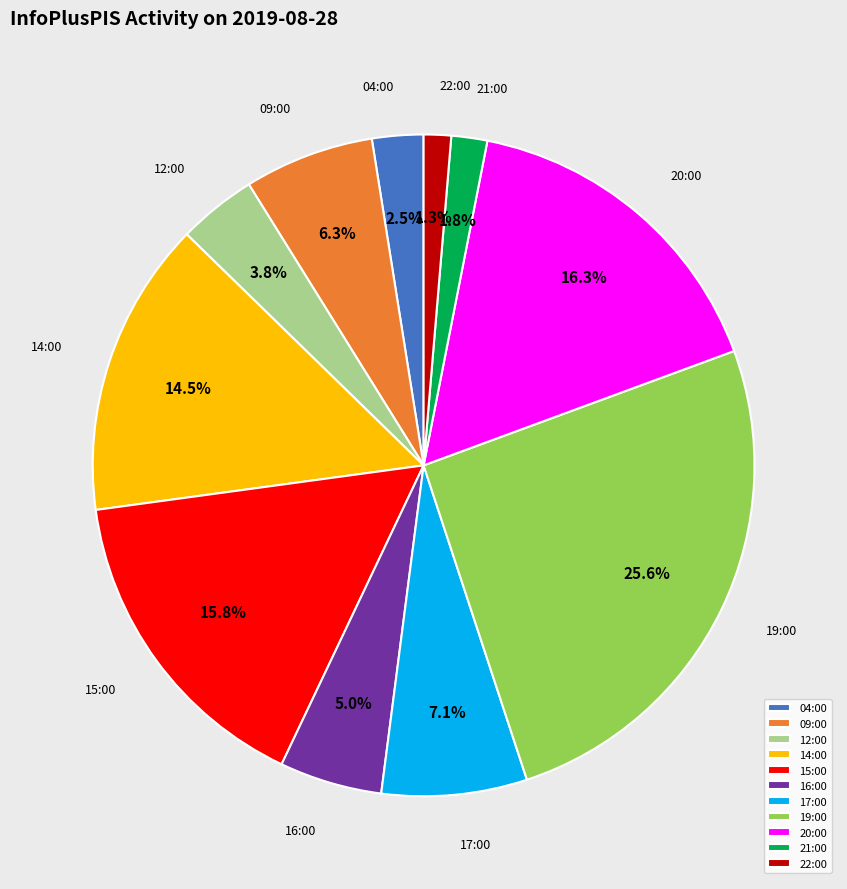

Approximately how many times larger is the value at 21:00 compared to 09:00?

0.3